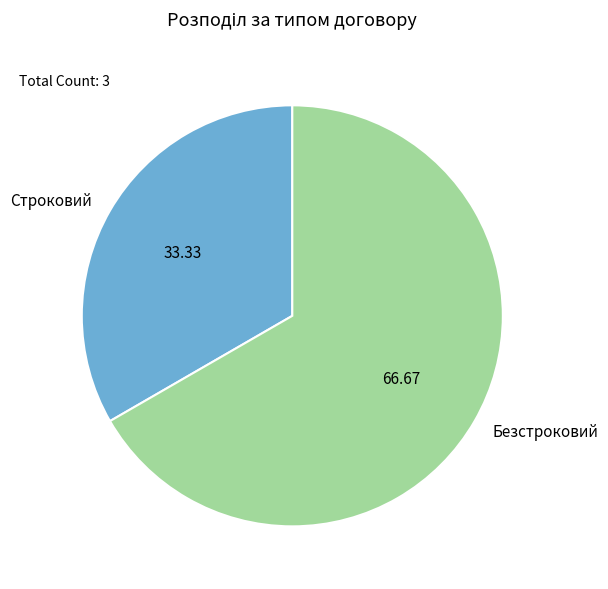

What is the largest slice in the pie chart?

Безстроковий